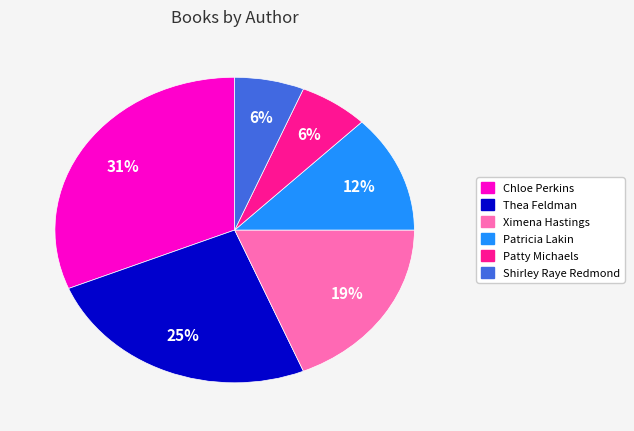

To the nearest percent, what is the difference between the largest and smallest slice percentages?

25%